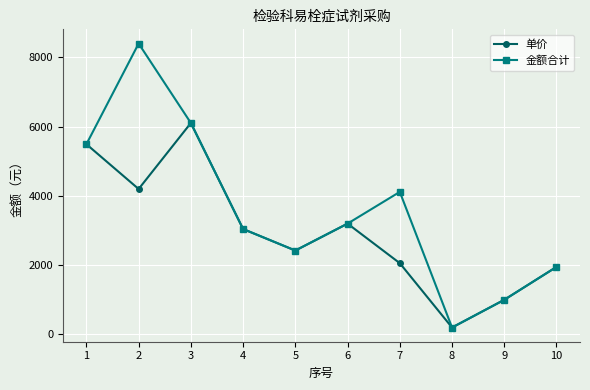

Count the number of data series in this chart.

2